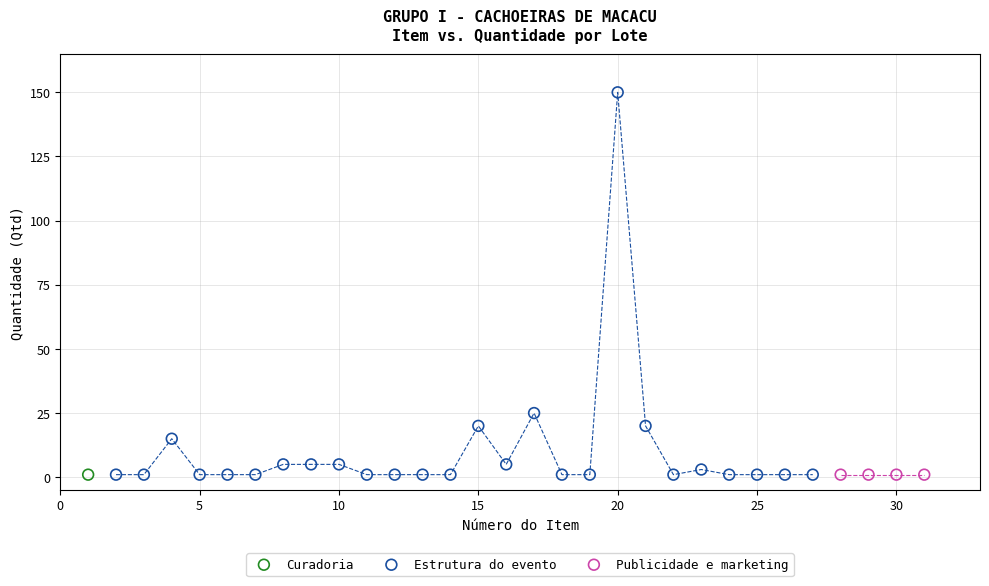

What are all the series names shown in the legend?

Curadoria, Estrutura do evento, Publicidade e marketing